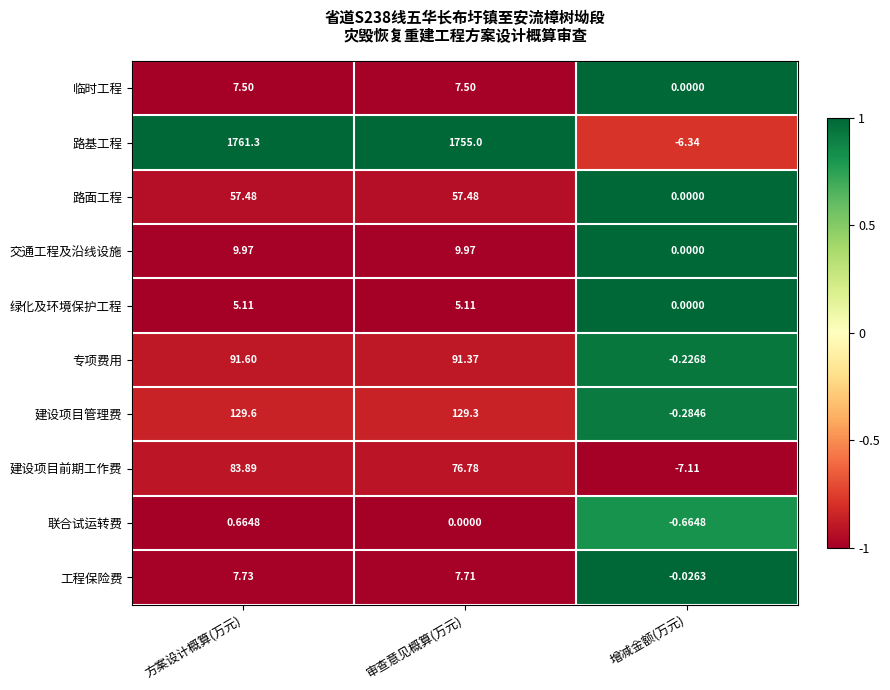

At which label is 工程保险费 closest to 3?

增减金额(万元)